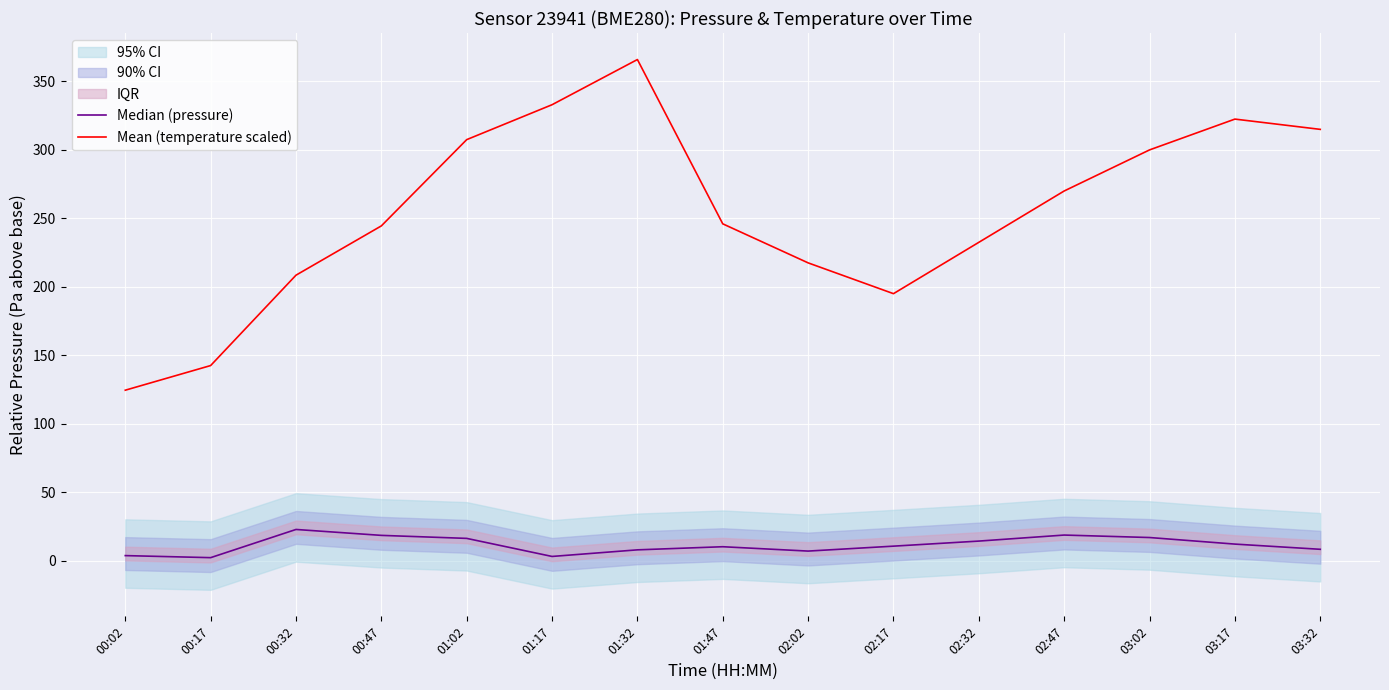

How many lines are shown in the chart?

2